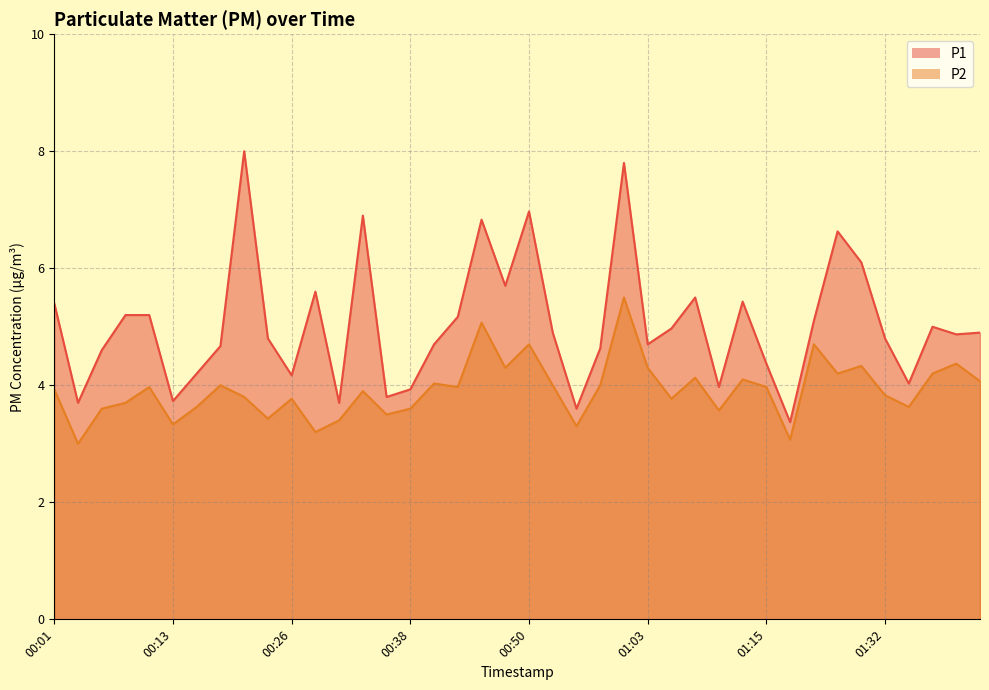

Rank the series by their average value, from lowest to highest.

P2, P1